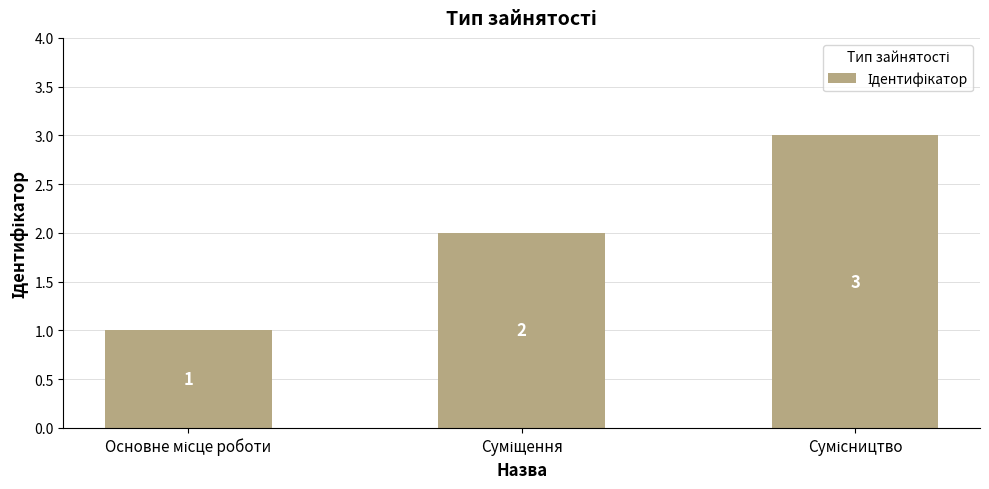

What is the value of the 2nd bar from the left?

2